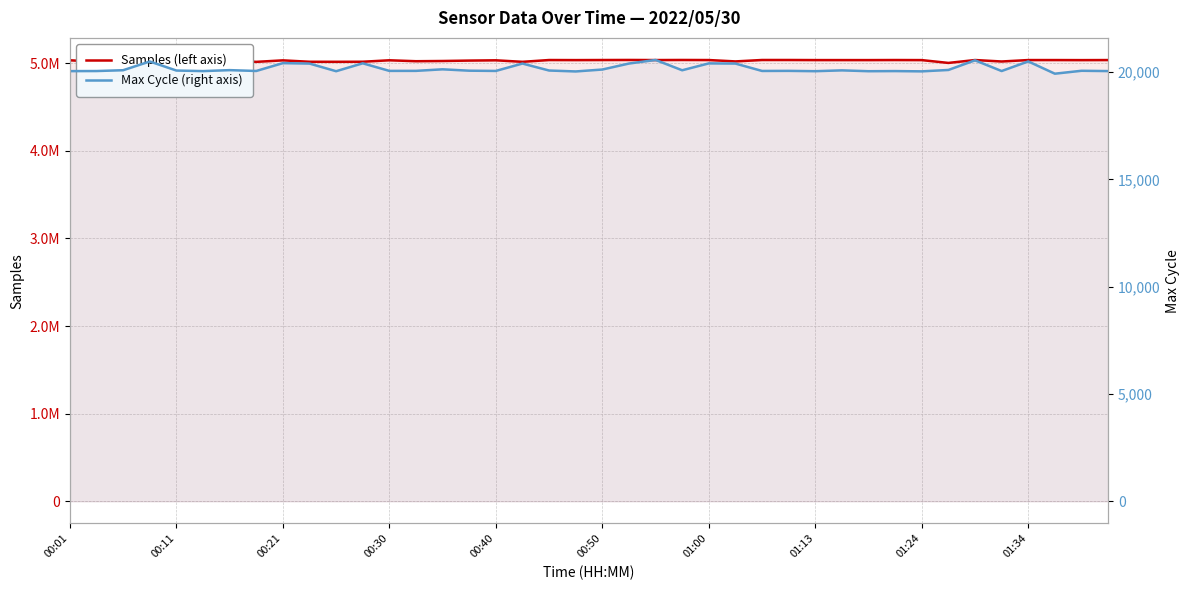

In Samples (left axis), how many points are higher than both neighbors (excluding endpoints)?

12